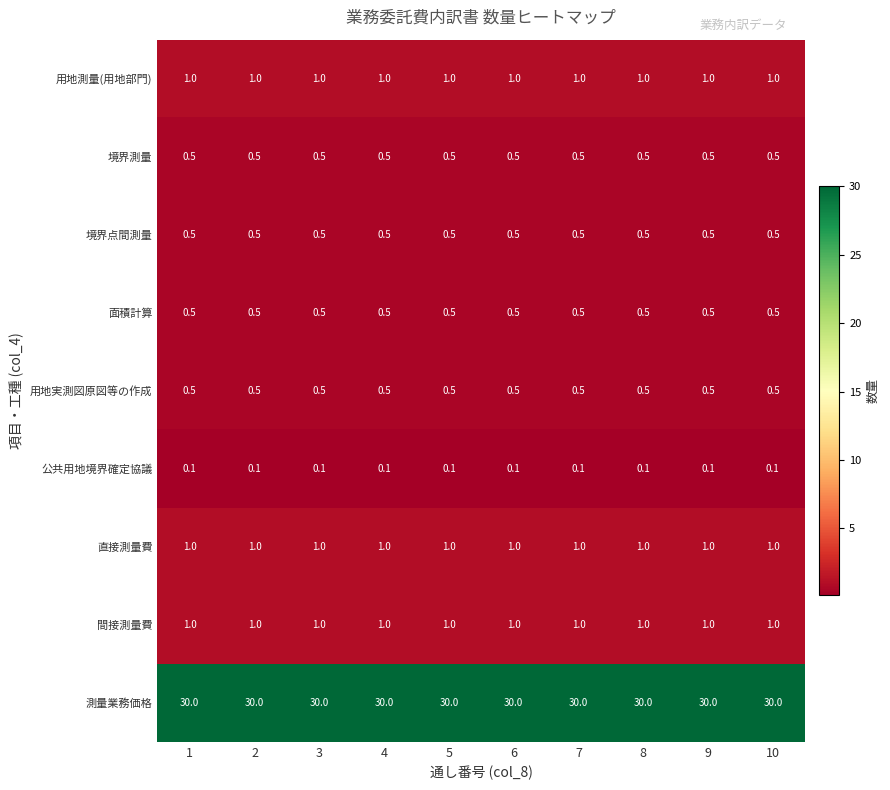

True or false: 直接測量費 has a value of 1.0 at 8.

True